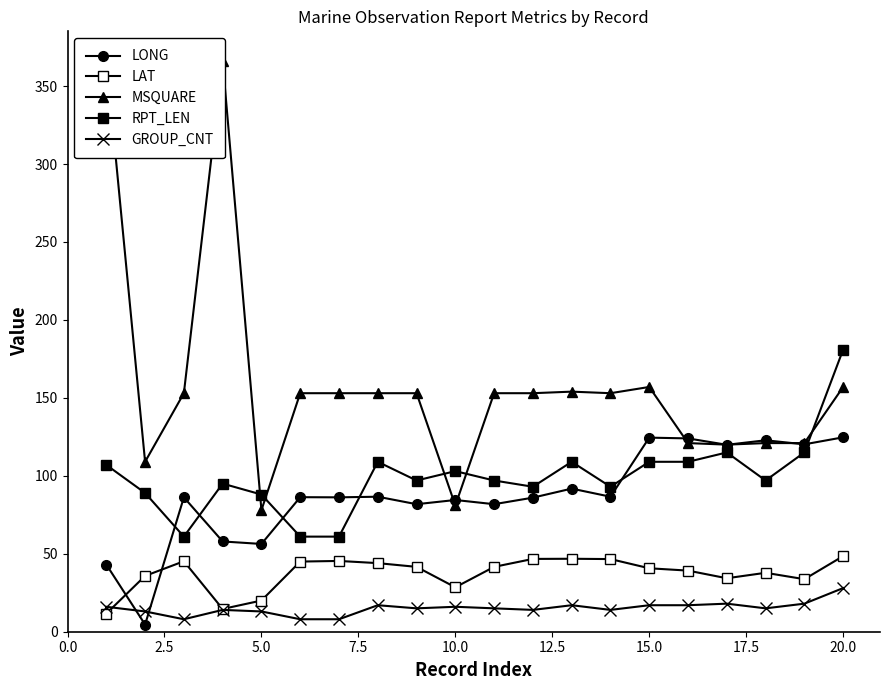

Which series has the widest spread of values?

MSQUARE